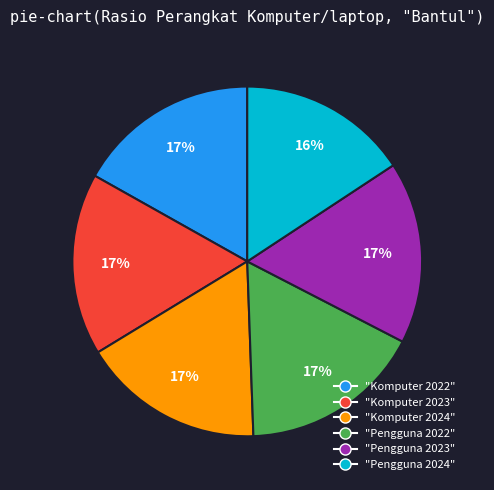

Approximately how many times larger is the value at "Komputer 2022" compared to "Komputer 2023"?

1.0